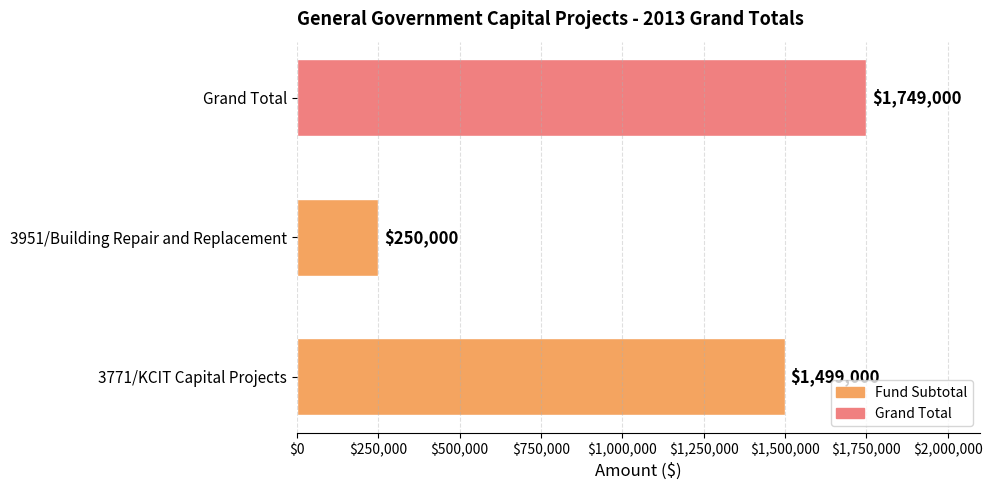

Between 3771/KCIT Capital Projects and Grand Total, which is larger?

Grand Total